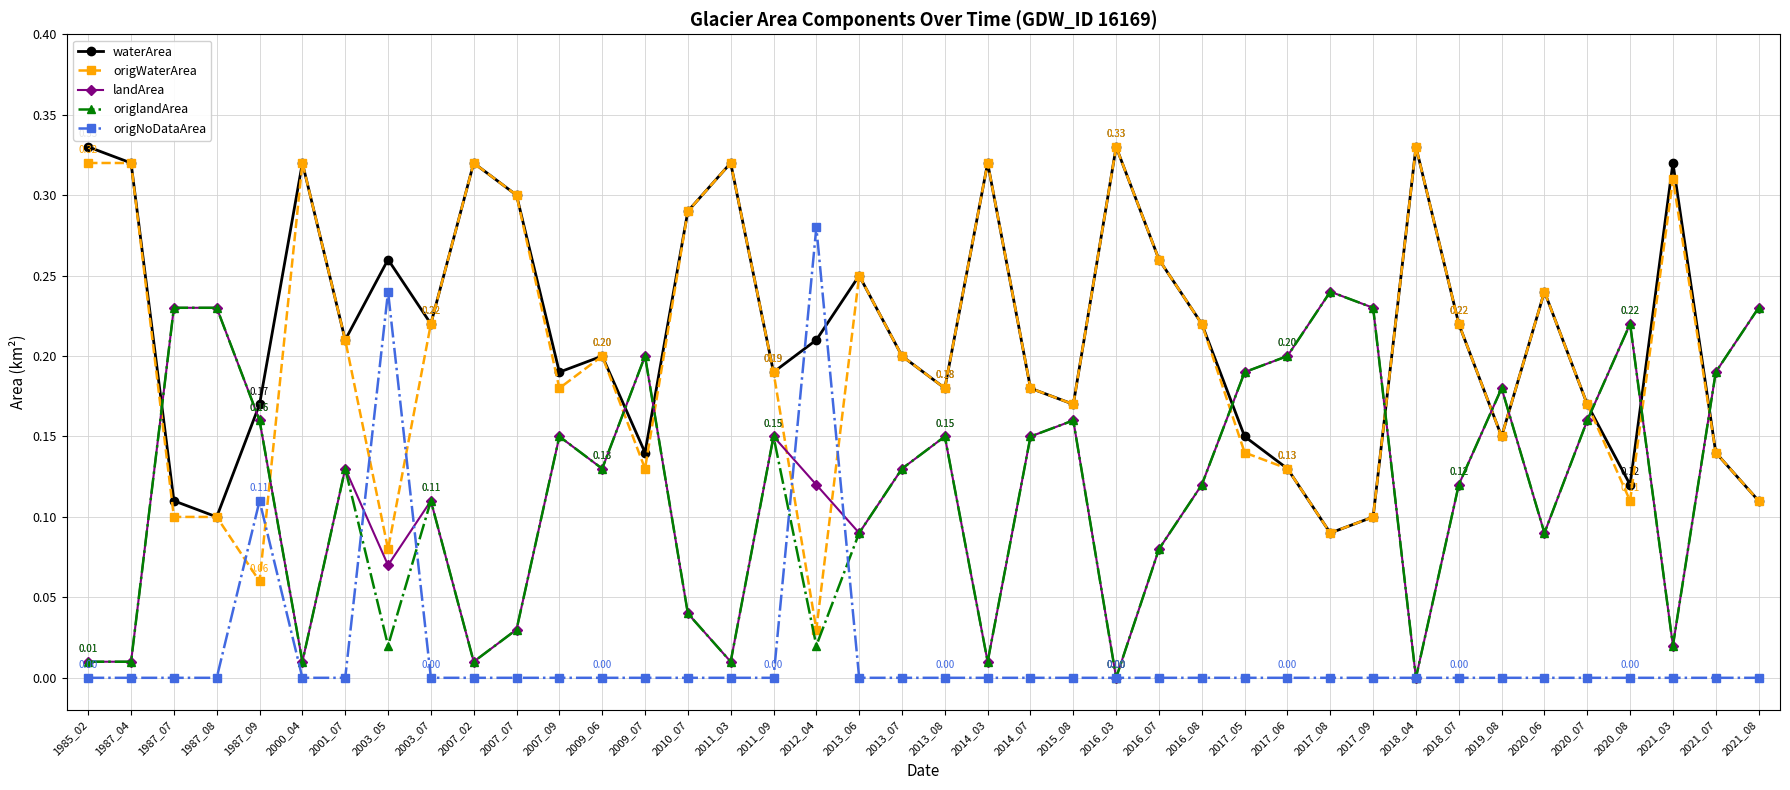

In waterArea, how many points are lower than both neighbors (excluding endpoints)?

11